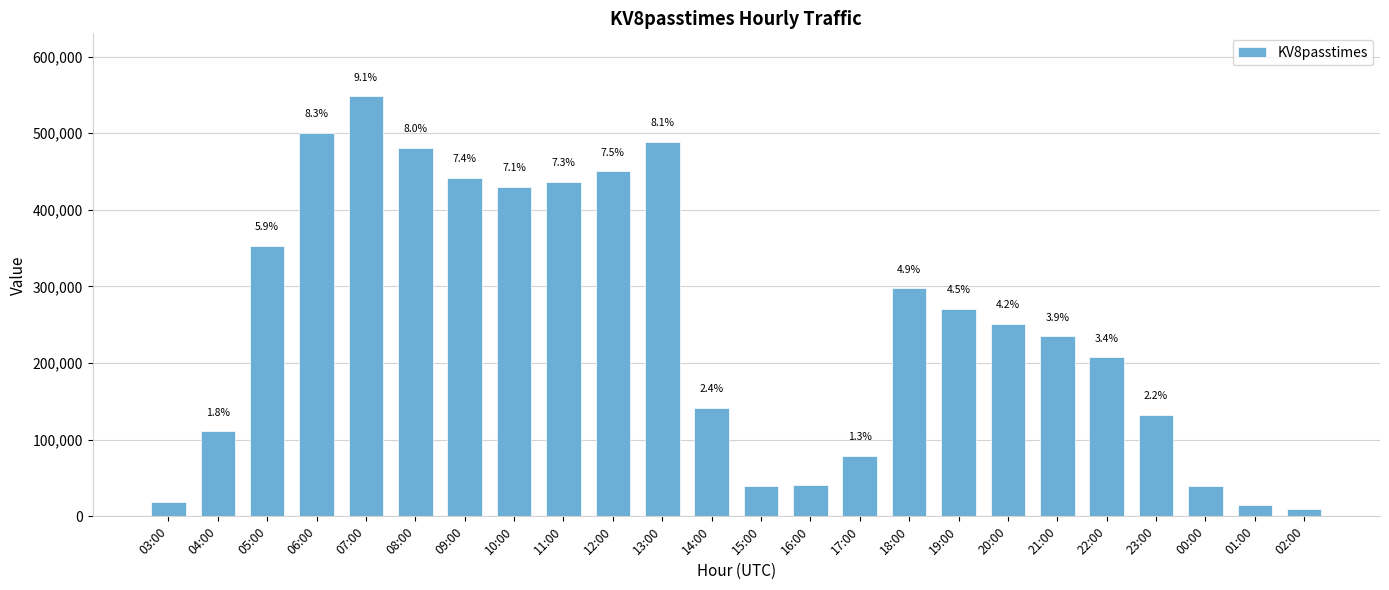

Between 22:00 and 05:00, which is larger?

05:00